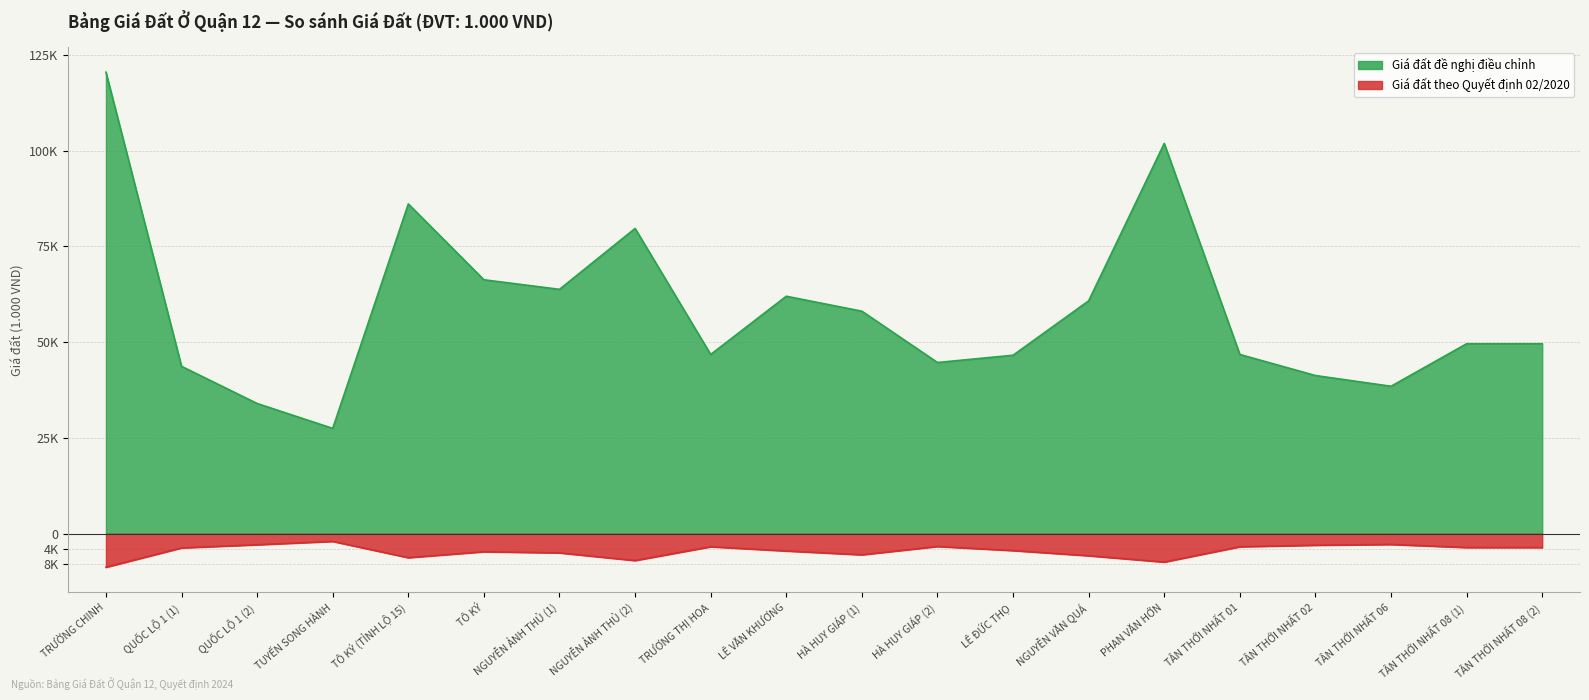

Is the value of Giá đất đề nghị điều chỉnh at TRƯỜNG CHINH greater than the value of Giá đất theo Quyết định 02/2020 at PHAN VĂN HỚN?

Yes